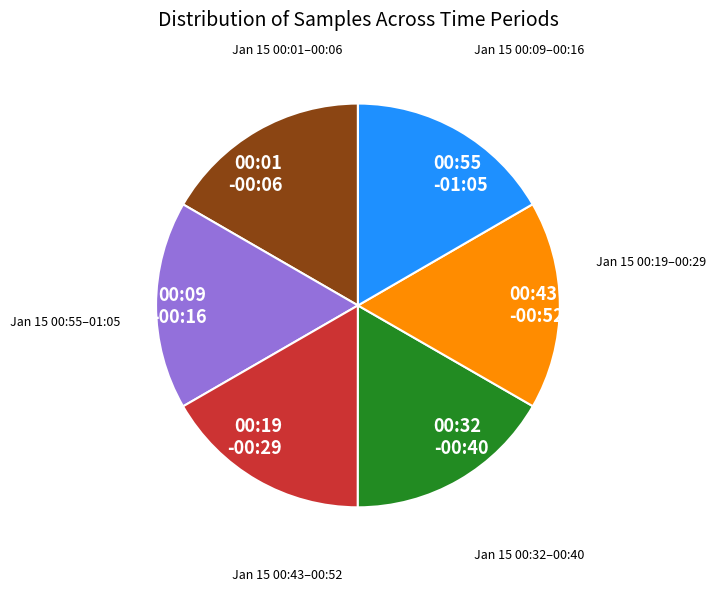

Is it true that 00:01 -00:06 is 17% of the pie?

True